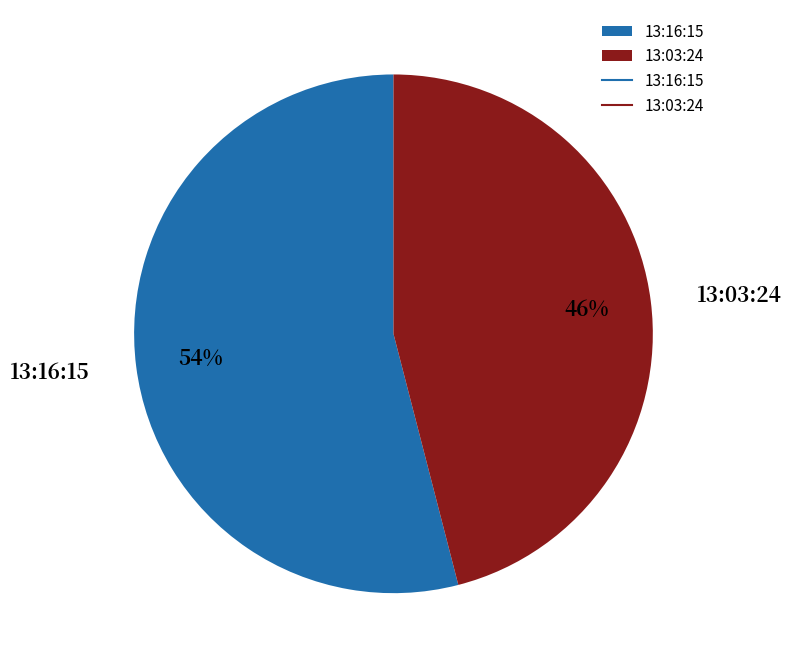

Combined, do 13:16:15 and 13:03:24 account for over 50%?

Yes